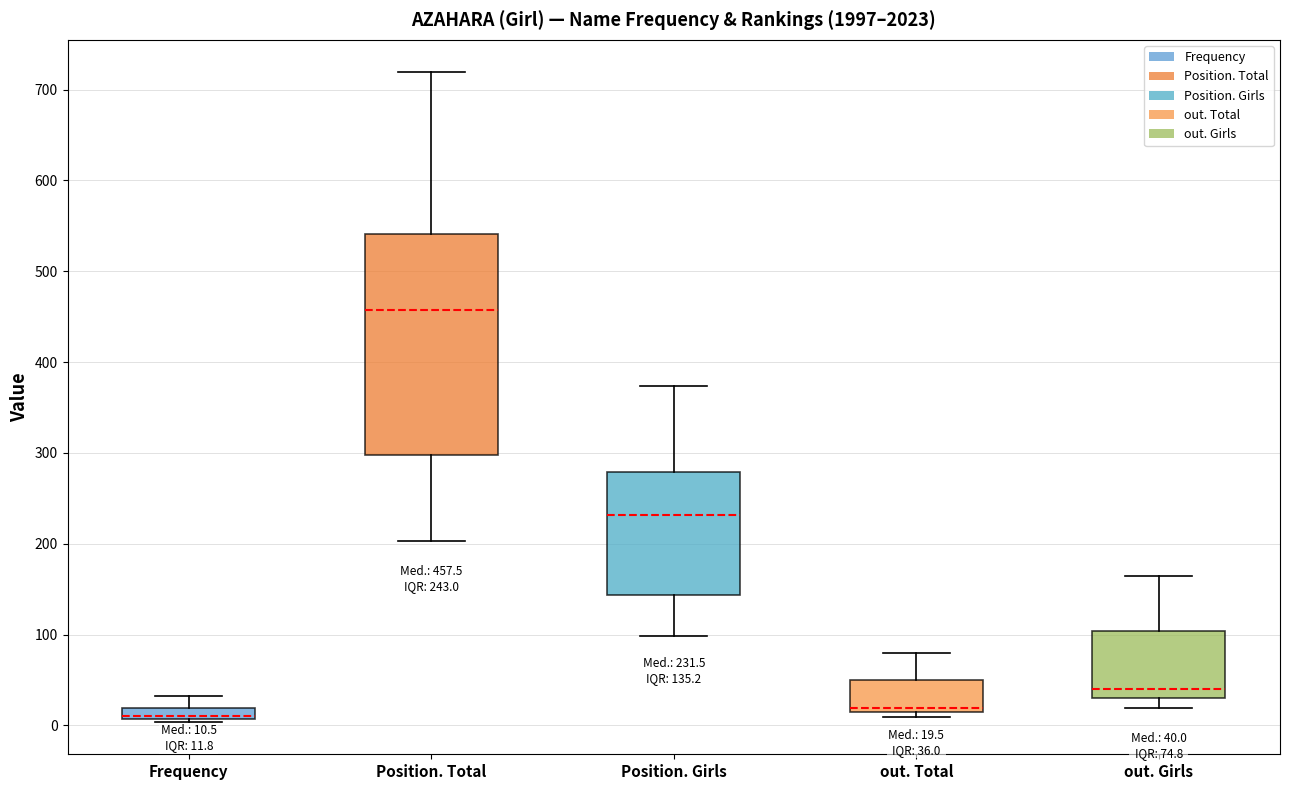

Which box's median line is the highest?

Position. Total